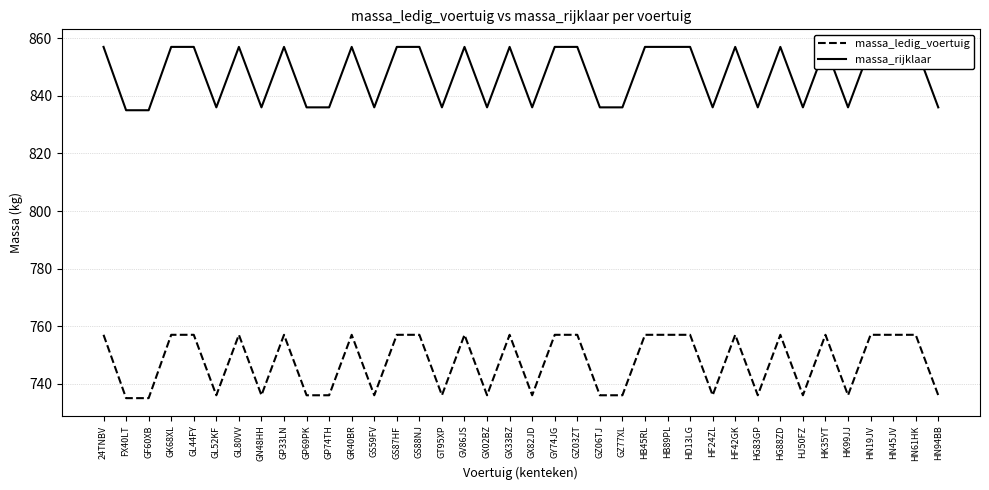

Reading left to right, list all the values displayed in this chart.

massa_ledig_voertuig: 24TNBV=757	FX40LT=735	GF60XB=735	GK68XL=757	GL44FY=757	GL52KF=736	GL80VV=757	GN48HH=736	GP33LN=757	GP69PK=736	GP74TH=736	GR40BR=757	GS59FV=736	GS87HF=757	GS88NJ=757	GT95XP=736	GV86JS=757	GX02BZ=736	GX33BZ=757	GX82JD=736	GY74JG=757	GZ03ZT=757	GZ06TJ=736	GZ77XL=736	HB45RL=757	HB89PL=757	HD13LG=757	HF24ZL=736	HF42GK=757	HG83GP=736	HG88ZD=757	HJ50FZ=736	HK35YT=757	HK99JJ=736	HN19JV=757	HN45JV=757	HN61HK=757	HN94BB=736
massa_rijklaar: 24TNBV=857	FX40LT=835	GF60XB=835	GK68XL=857	GL44FY=857	GL52KF=836	GL80VV=857	GN48HH=836	GP33LN=857	GP69PK=836	GP74TH=836	GR40BR=857	GS59FV=836	GS87HF=857	GS88NJ=857	GT95XP=836	GV86JS=857	GX02BZ=836	GX33BZ=857	GX82JD=836	GY74JG=857	GZ03ZT=857	GZ06TJ=836	GZ77XL=836	HB45RL=857	HB89PL=857	HD13LG=857	HF24ZL=836	HF42GK=857	HG83GP=836	HG88ZD=857	HJ50FZ=836	HK35YT=857	HK99JJ=836	HN19JV=857	HN45JV=857	HN61HK=857	HN94BB=836